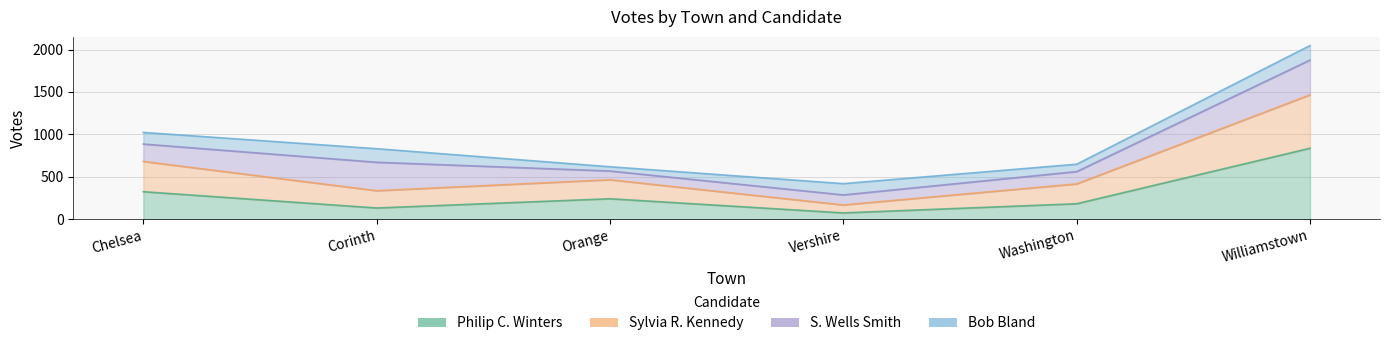

What is the value of the Philip C. Winters point at the 6th from the left?

836